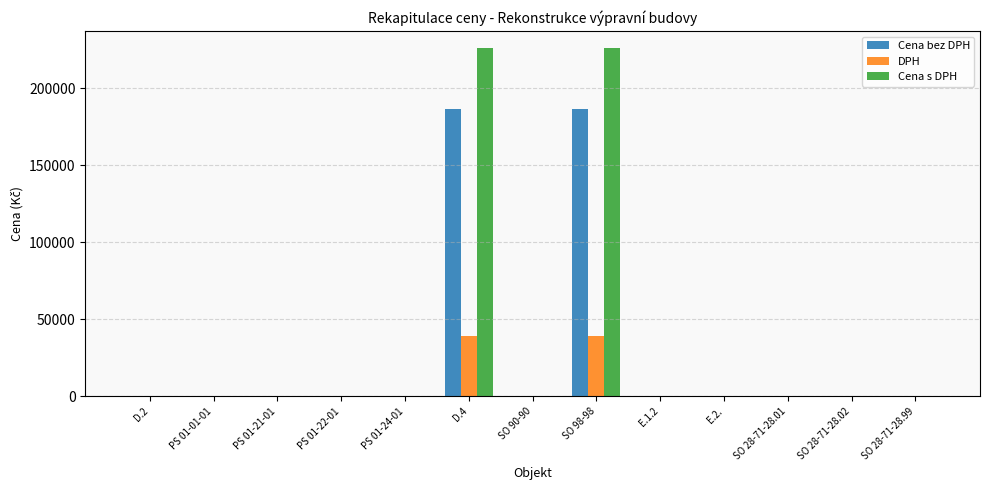

What is the maximum value for Cena bez DPH?

186500